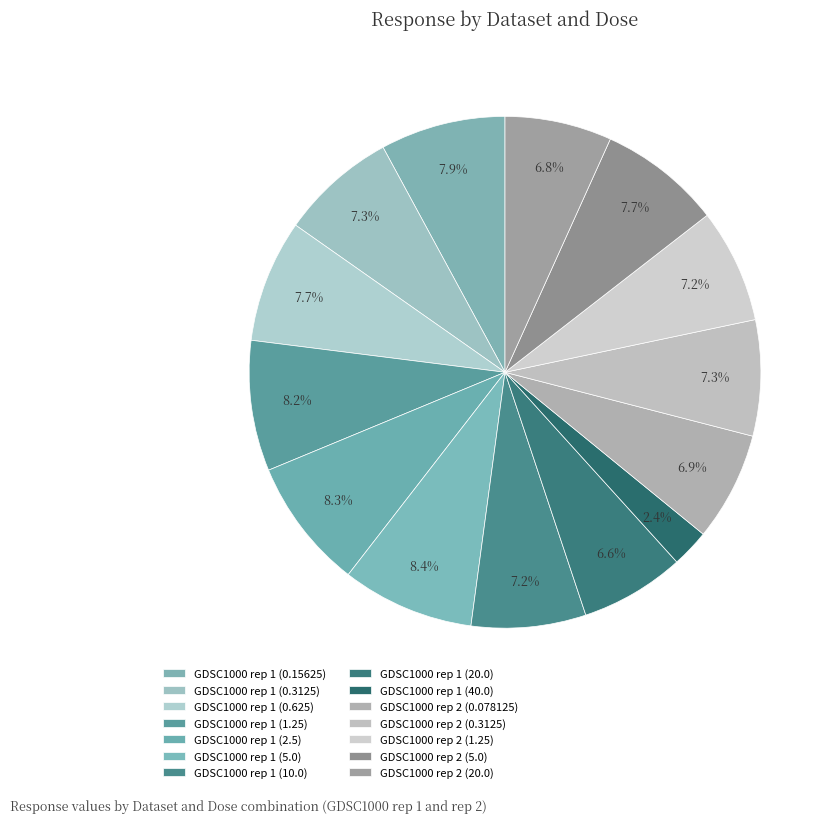

What percentage is NOT represented by GDSC1000 rep 2 (0.078125)?

93.1%